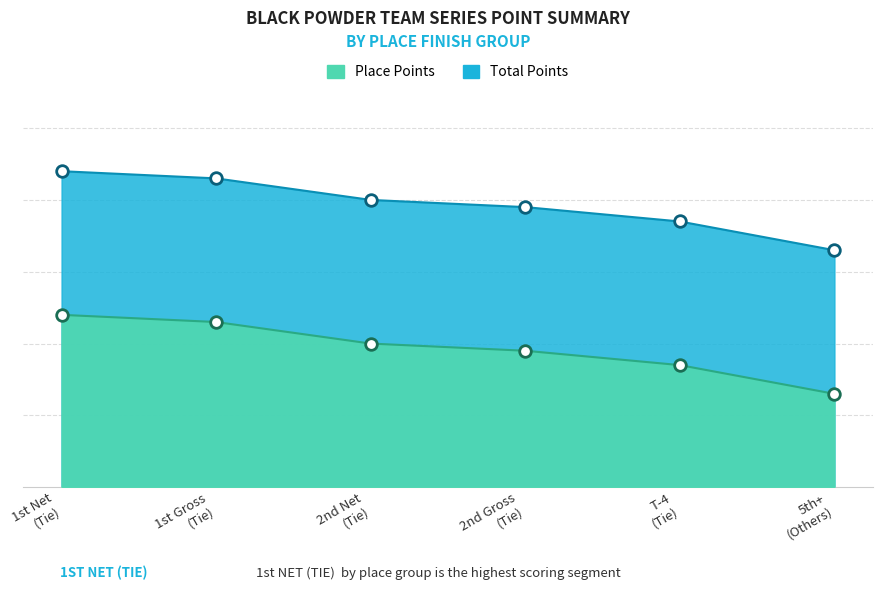

What are all the series names shown in the legend?

Place Points, Total Points